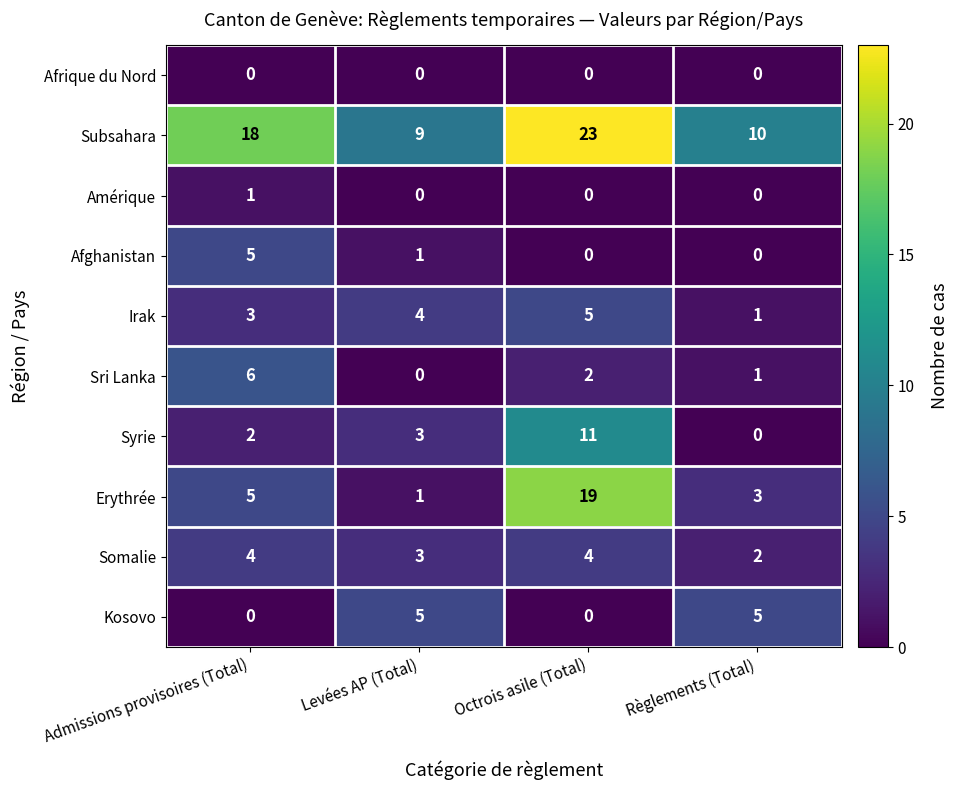

Rank the categories by Subsahara value from highest to lowest.

Octrois asile (Total), Admissions provisoires (Total), Règlements (Total), Levées AP (Total)